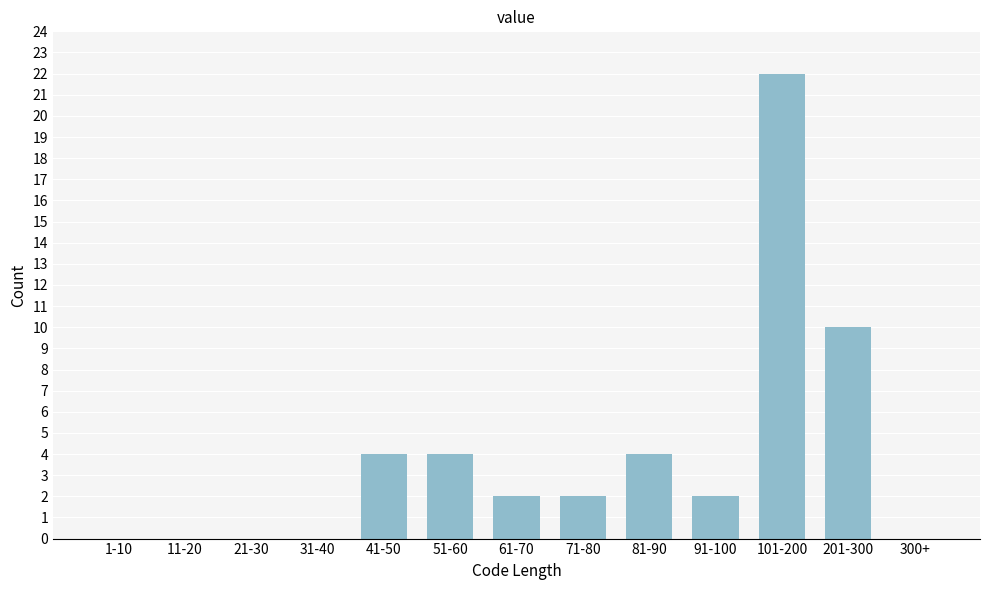

Reading left to right, what are all the values shown in this chart?

1-10=0	11-20=0	21-30=0	31-40=0	41-50=4	51-60=4	61-70=2	71-80=2	81-90=4	91-100=2	101-200=22	201-300=10	300+=0